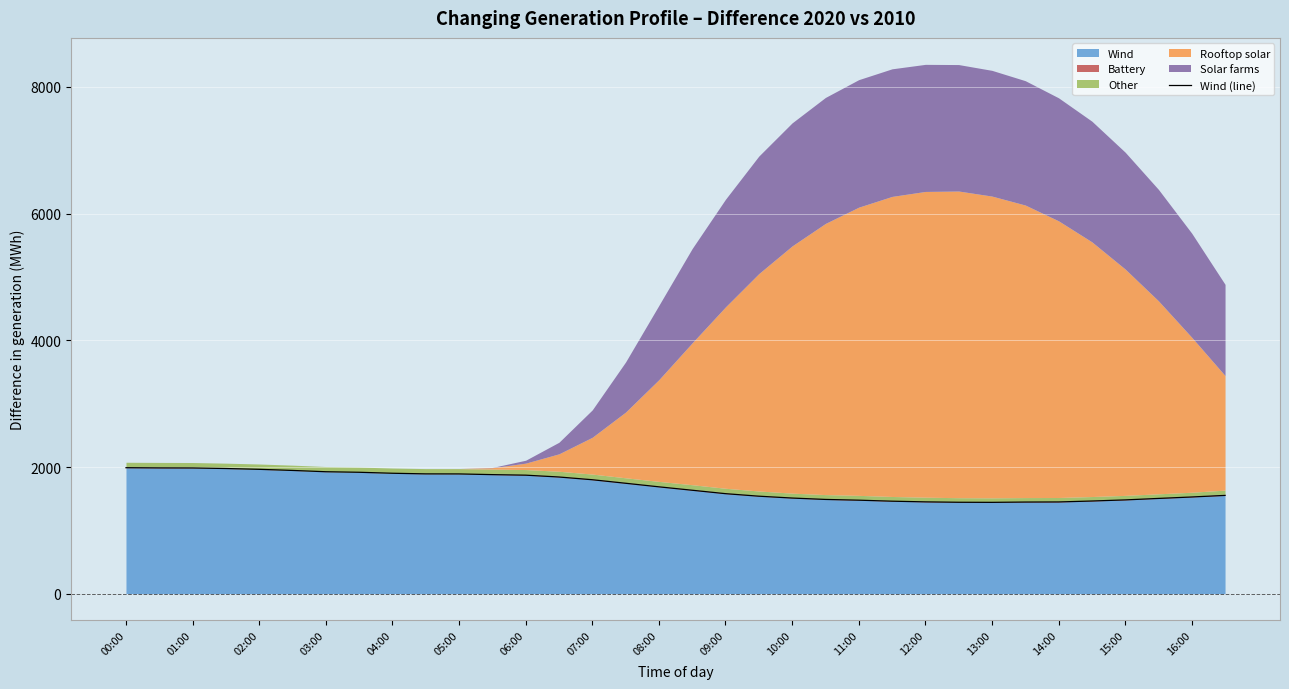

The value of Wind at 13:00 is 2140.0. True or false?

False